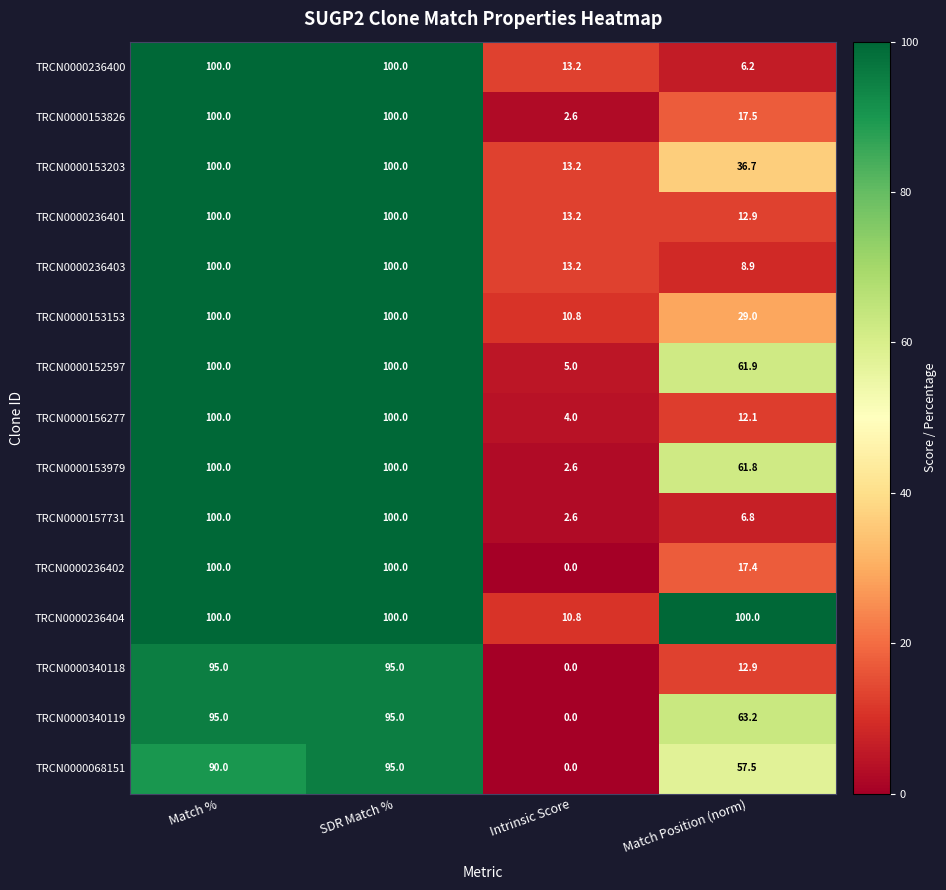

What is the average value of the TRCN0000236400 series?

54.9